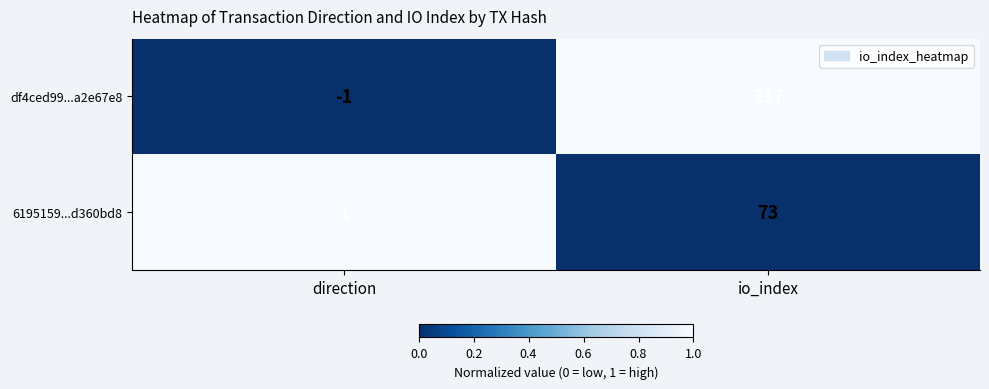

Which series has the largest total across all categories?

df4ced99...a2e67e8